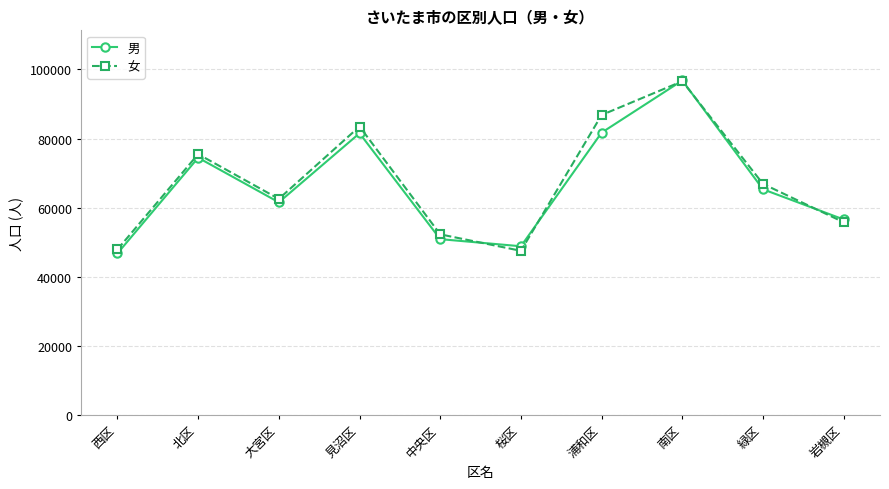

Which series has the largest range (max minus min)?

男